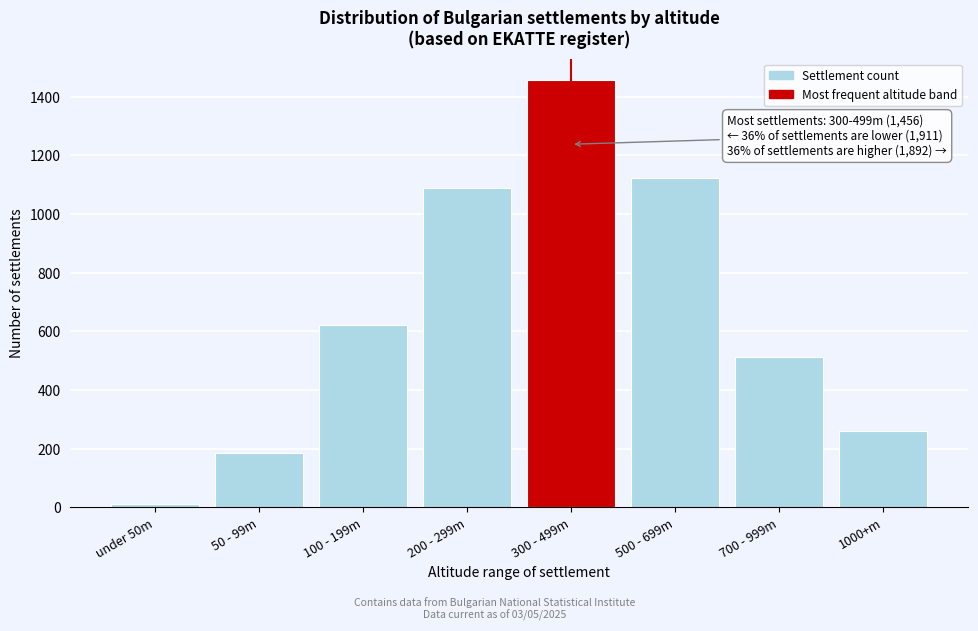

Reading left to right, what are all the values shown in this chart?

12	187	623	1089	1456	1121	512	259